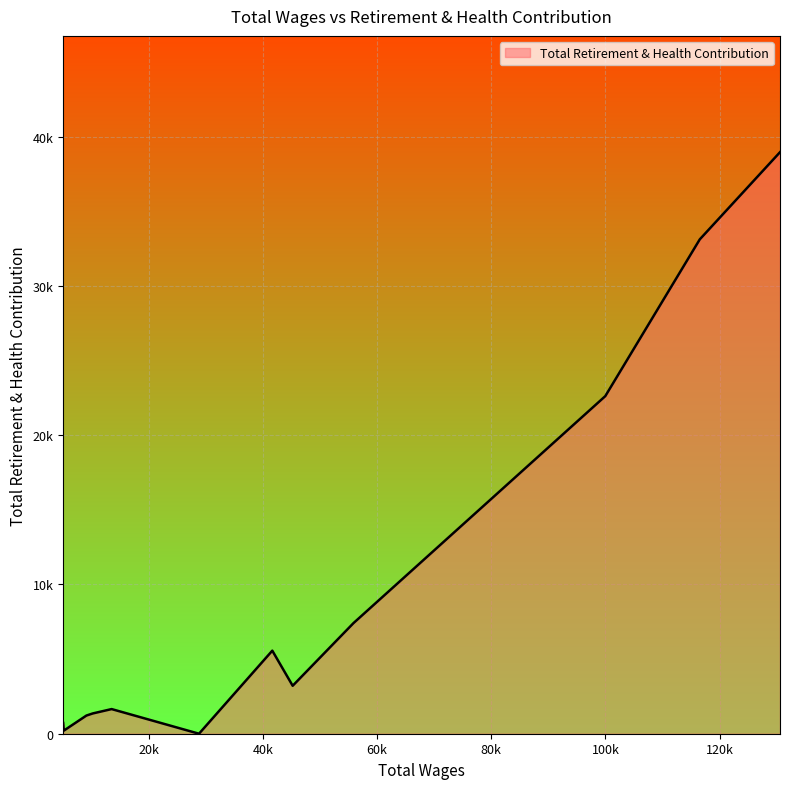

What is the sum of all values?

116051